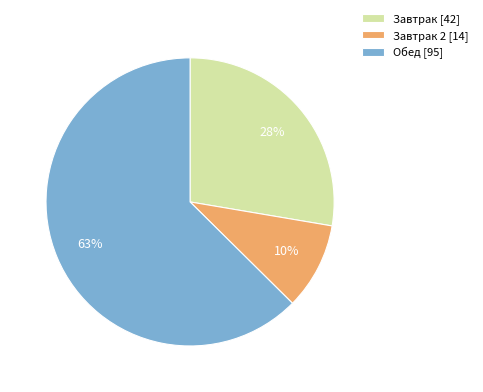

Rank the categories by value from highest to lowest.

Обед [95], Завтрак [42], Завтрак 2 [14]